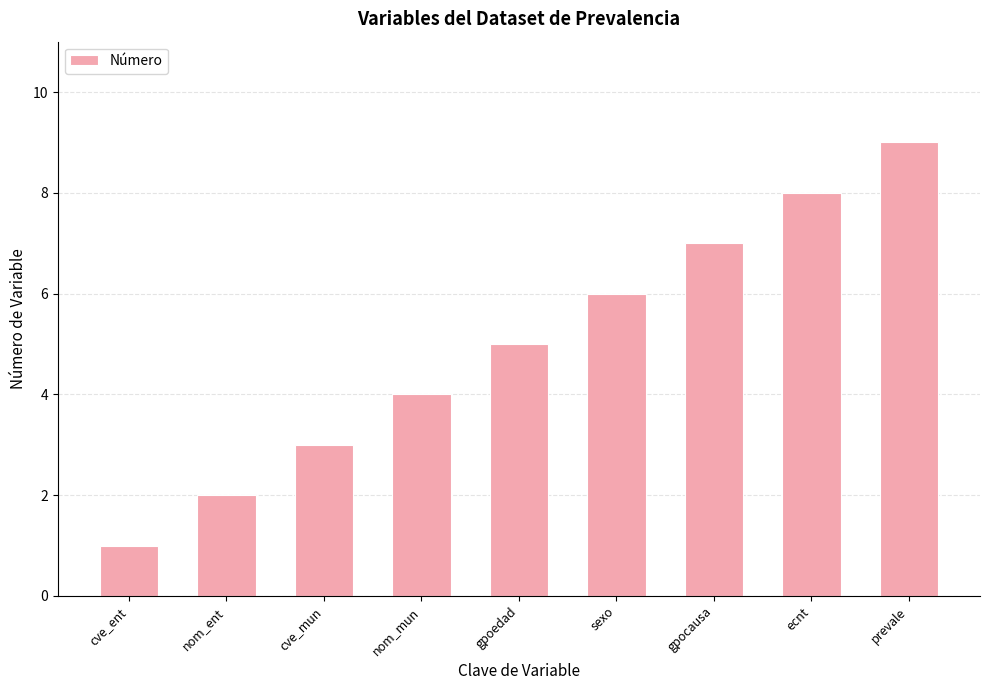

Reading left to right, list all the values displayed in this chart.

cve_ent=1	nom_ent=2	cve_mun=3	nom_mun=4	gpoedad=5	sexo=6	gpocausa=7	ecnt=8	prevale=9